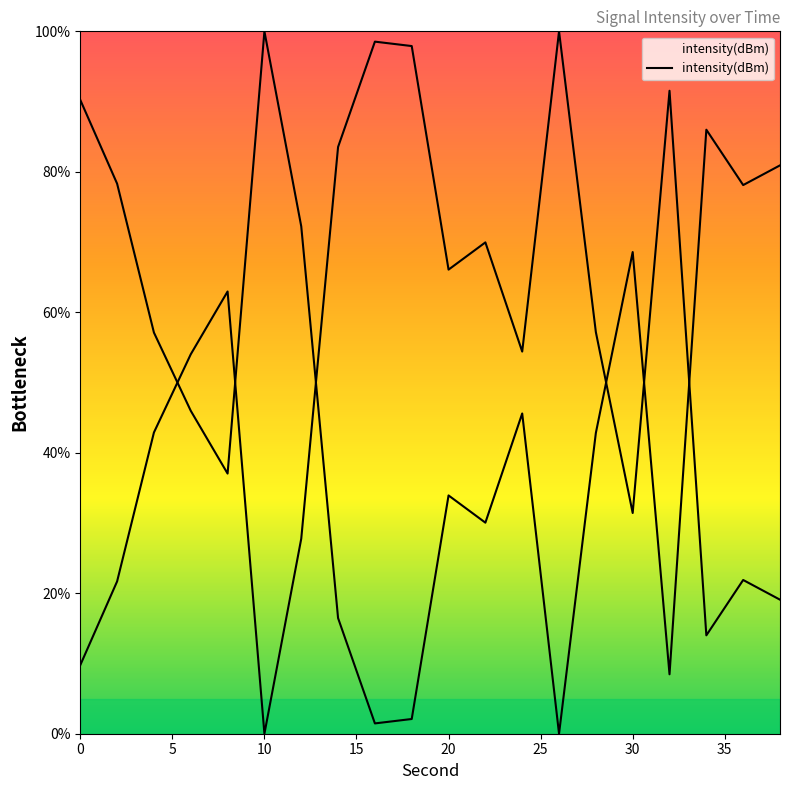

The value at 8 is 97.6. True or false?

False